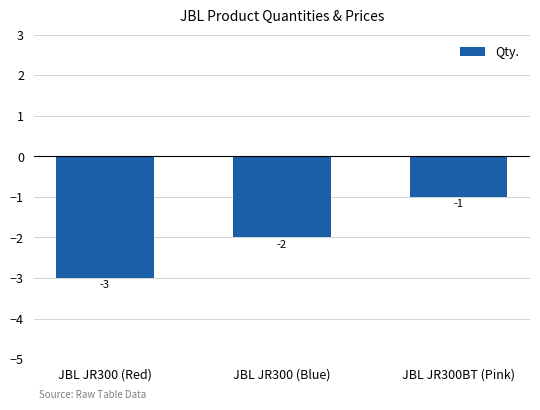

What is the smallest value displayed?

-3